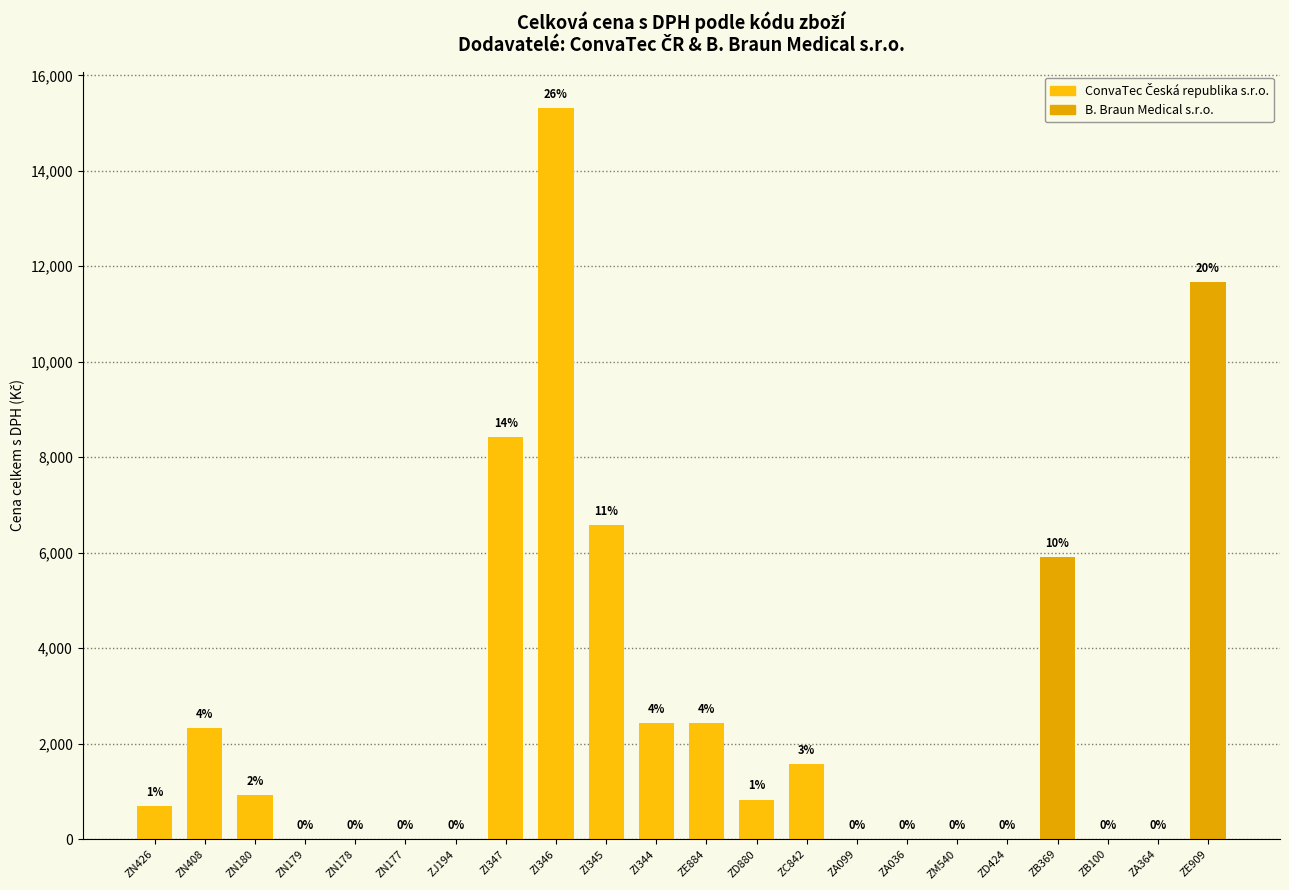

Are the bars horizontal?

No